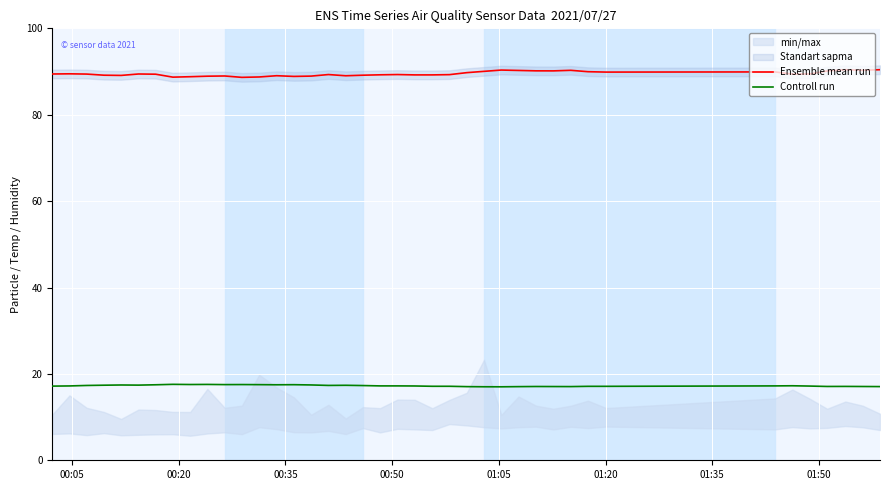

What is the value of the Ensemble mean run point at the 25th from the left?

89.7